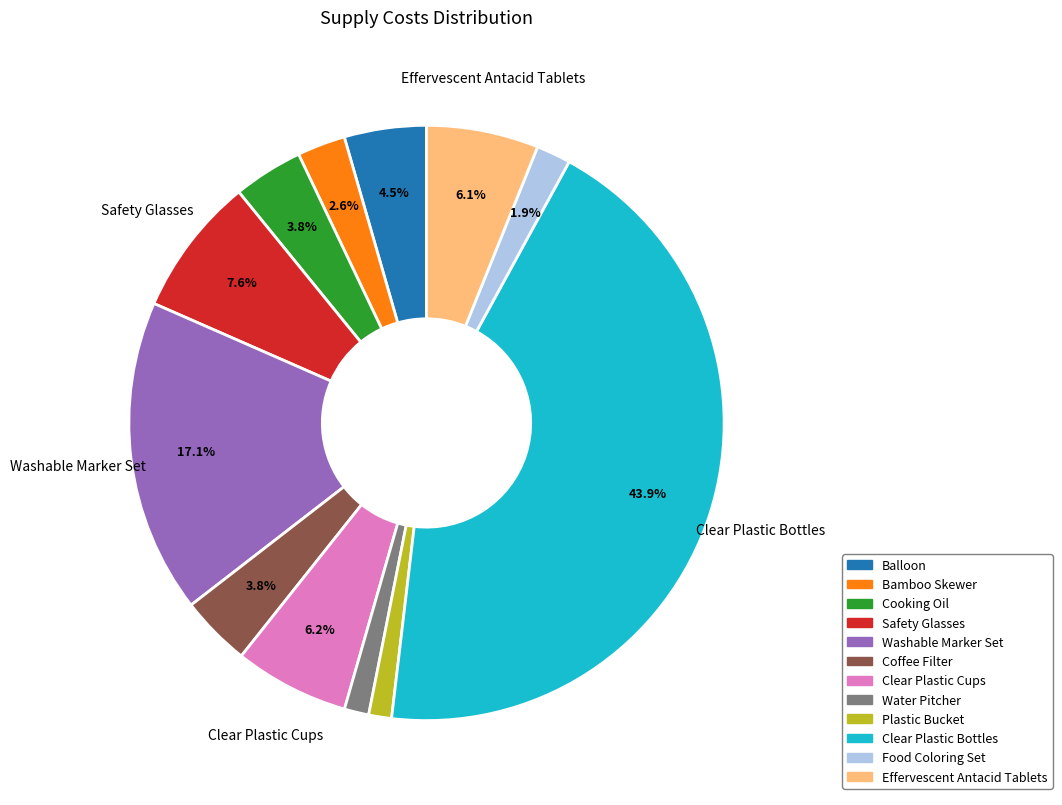

What is the largest slice in the pie chart?

Clear Plastic Bottles